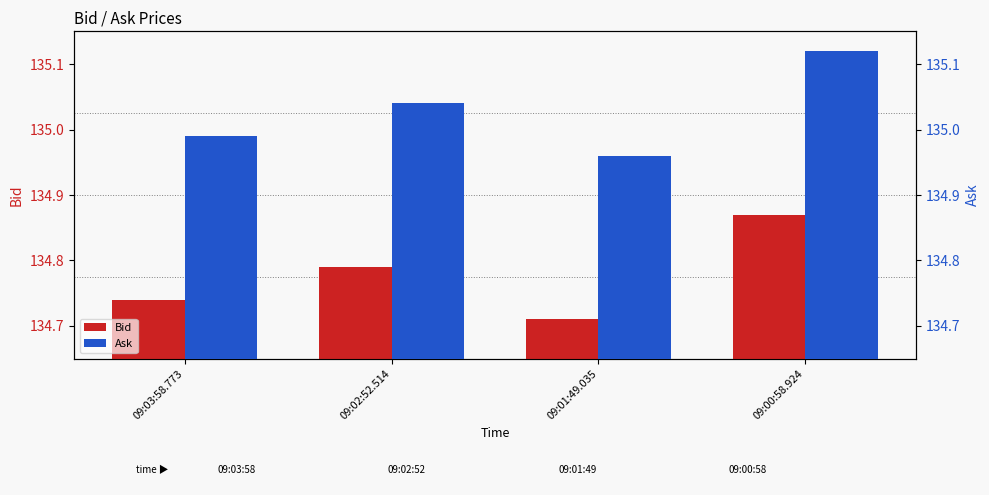

Which category has the lowest value across all series?

09:01:49.035